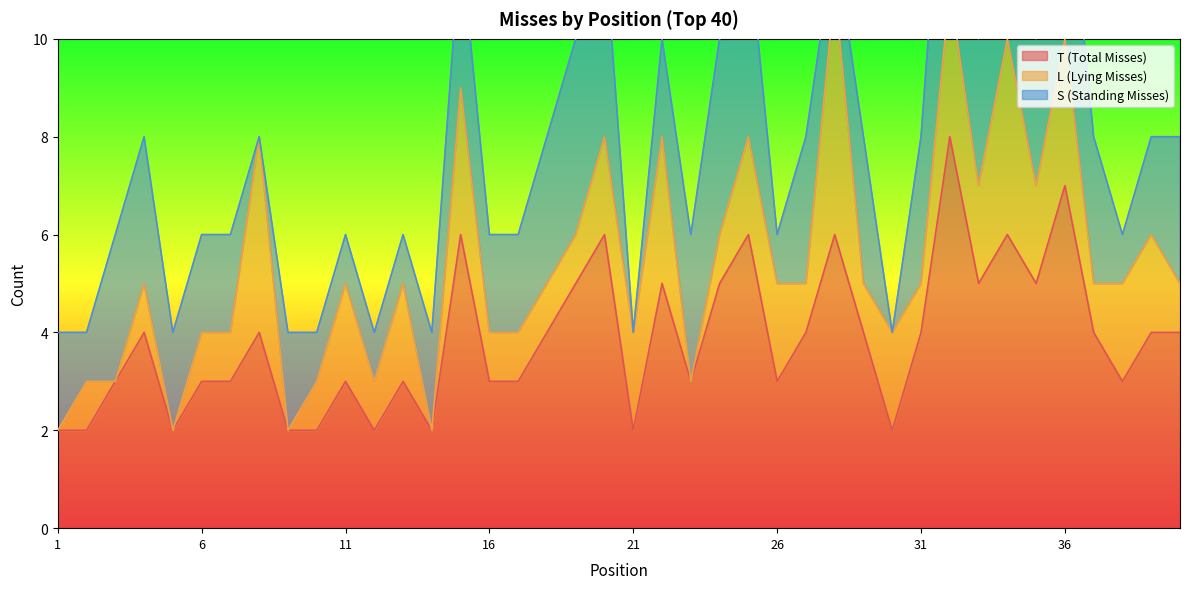

How many values in the S (Standing Misses) series exceed 2?

18